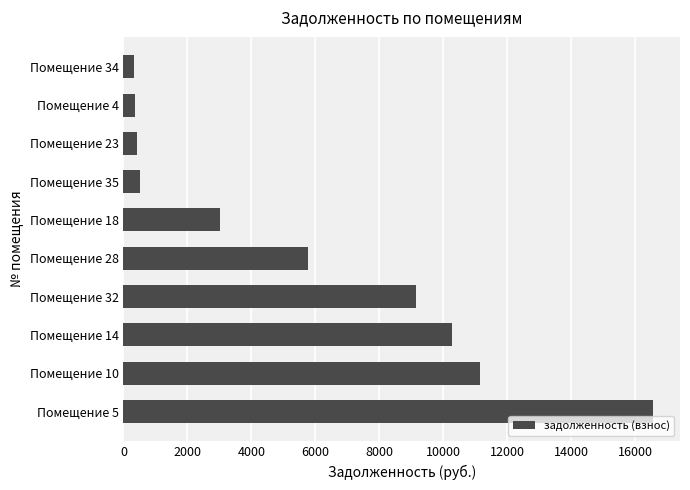

What is the difference between the second highest and minimum values?

10797.2